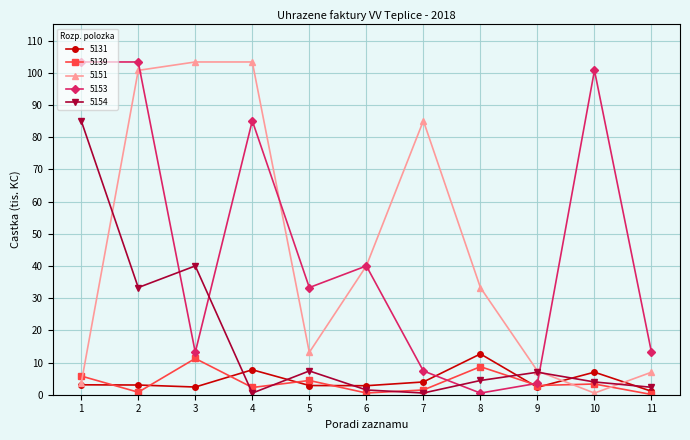

What is the difference between the maximum and minimum values in the 5151 series?

102.8